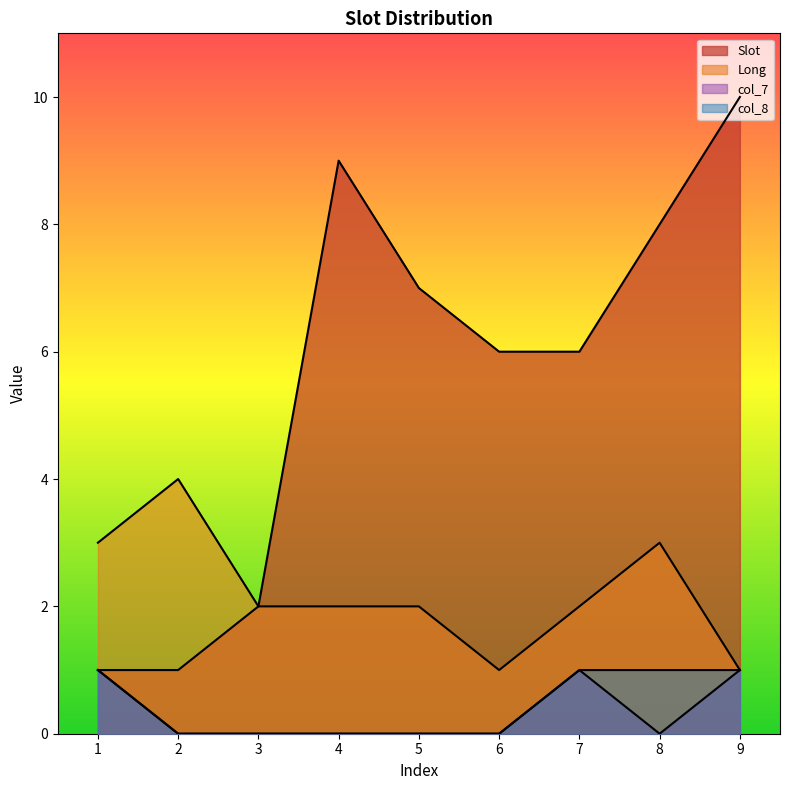

What is the sum of all Long values?

20